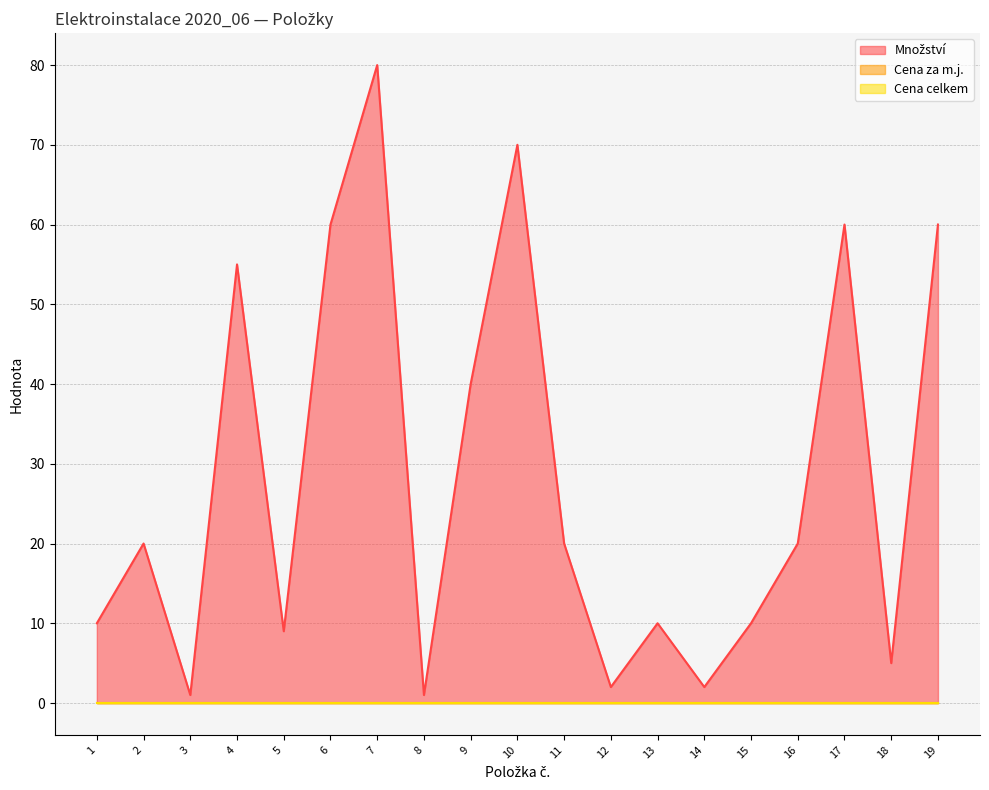

Reading right to left, transcribe all the data shown in this chart.

Množství: 19=60	18=5	17=60	16=20	15=10	14=2	13=10	12=2	11=20	10=70	9=40	8=1	7=80	6=60	5=9	4=55	3=1	2=20	1=10
Cena za m.j.: 19=0	18=0	17=0	16=0	15=0	14=0	13=0	12=0	11=0	10=0	9=0	8=0	7=0	6=0	5=0	4=0	3=0	2=0	1=0
Cena celkem: 19=0	18=0	17=0	16=0	15=0	14=0	13=0	12=0	11=0	10=0	9=0	8=0	7=0	6=0	5=0	4=0	3=0	2=0	1=0